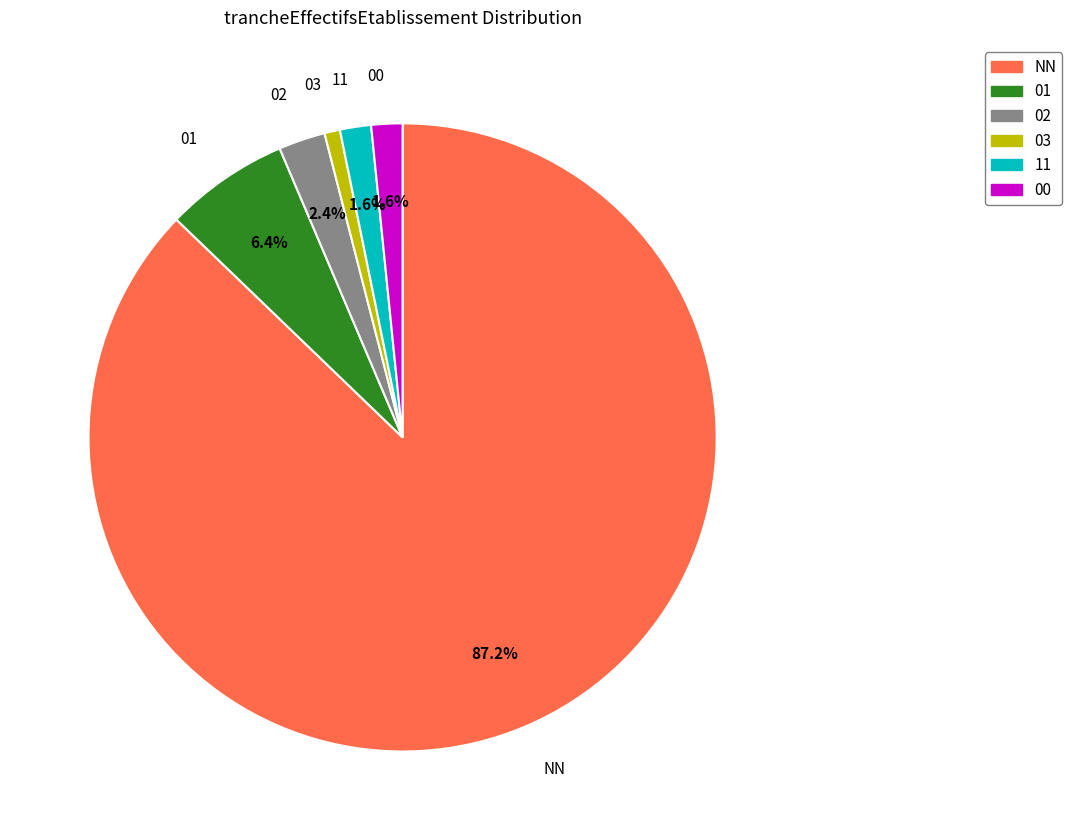

To the nearest percent, what percentage of the pie is 01?

6%